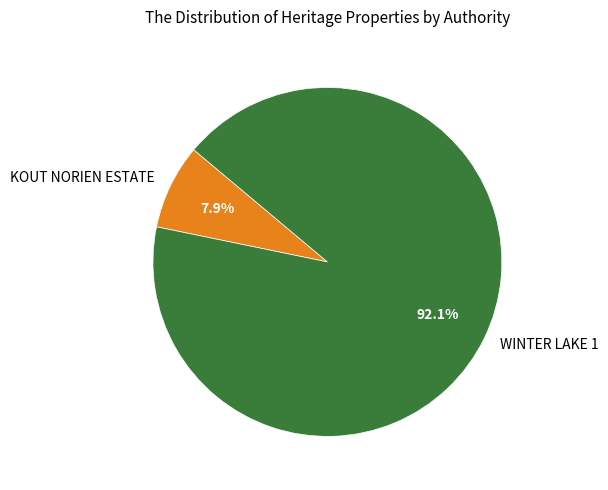

The WINTER LAKE 1 slice represents 92% of the pie. True or false?

True